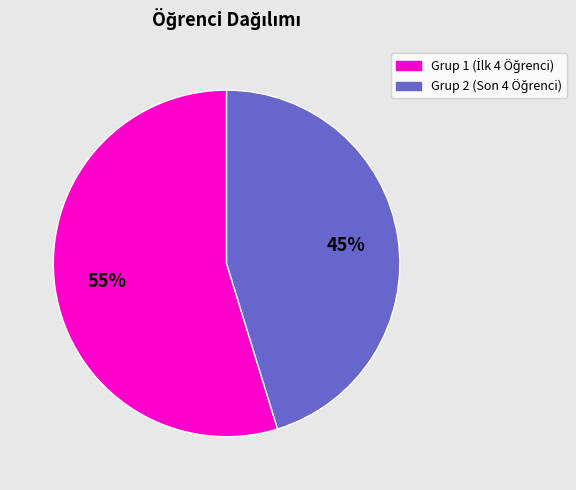

Count the number of slices in the pie.

2